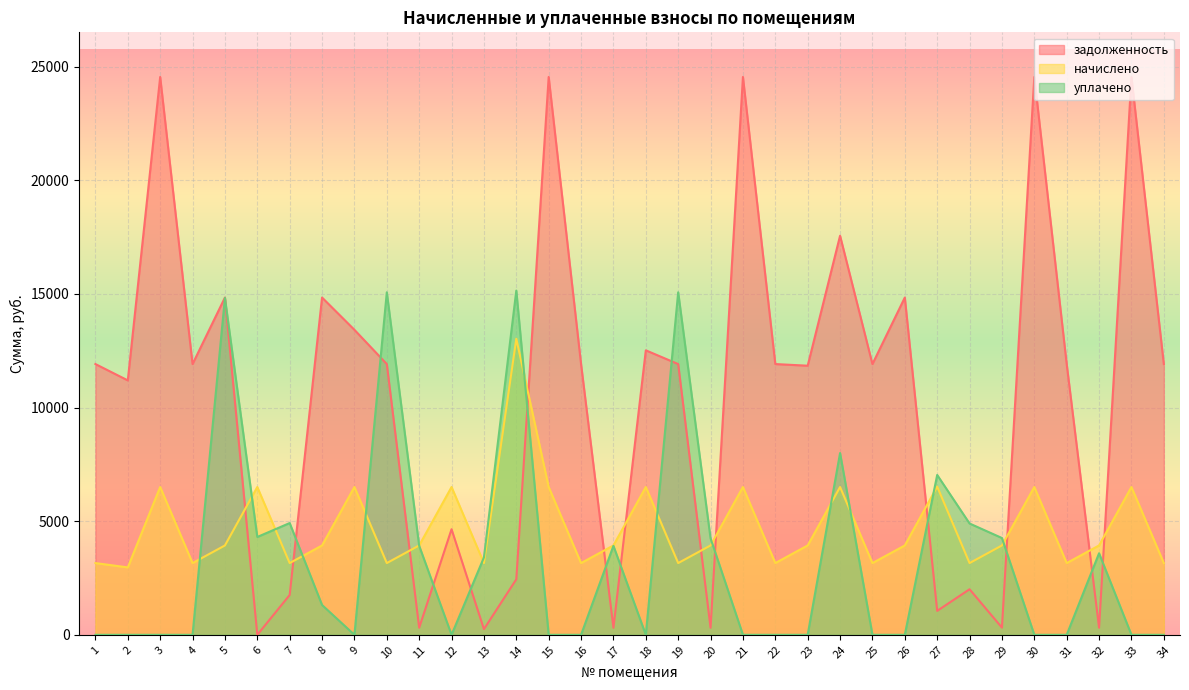

How many values in the начислено series are below 3932?

13